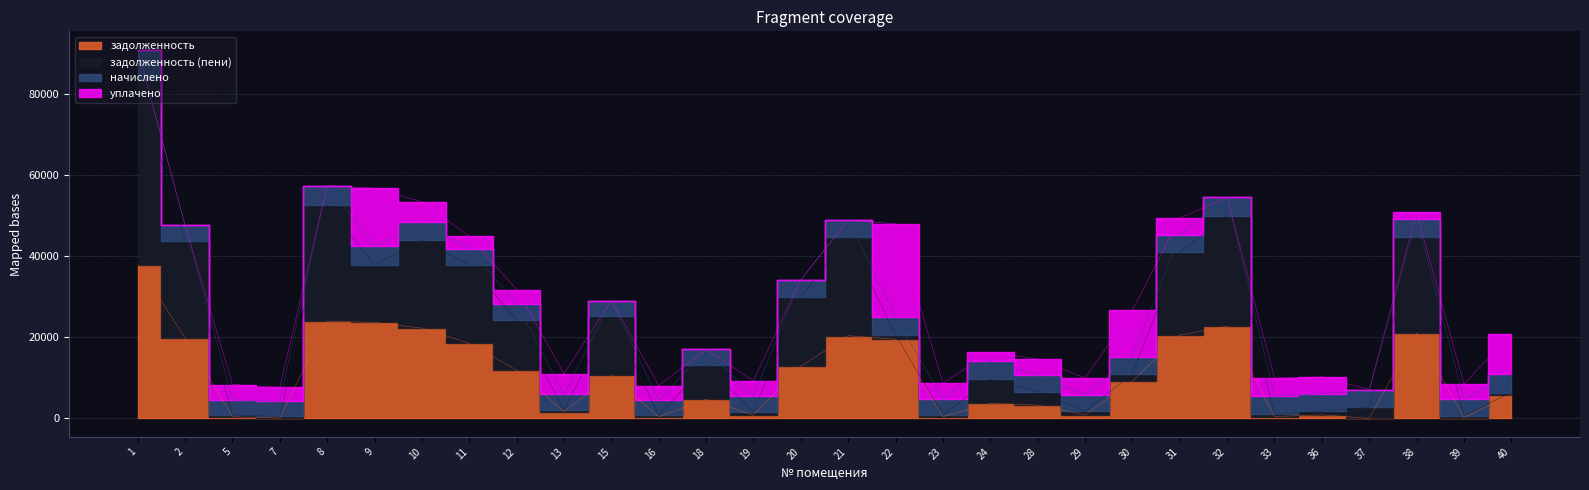

How many data points in задолженность (пени) are above 13258?

15